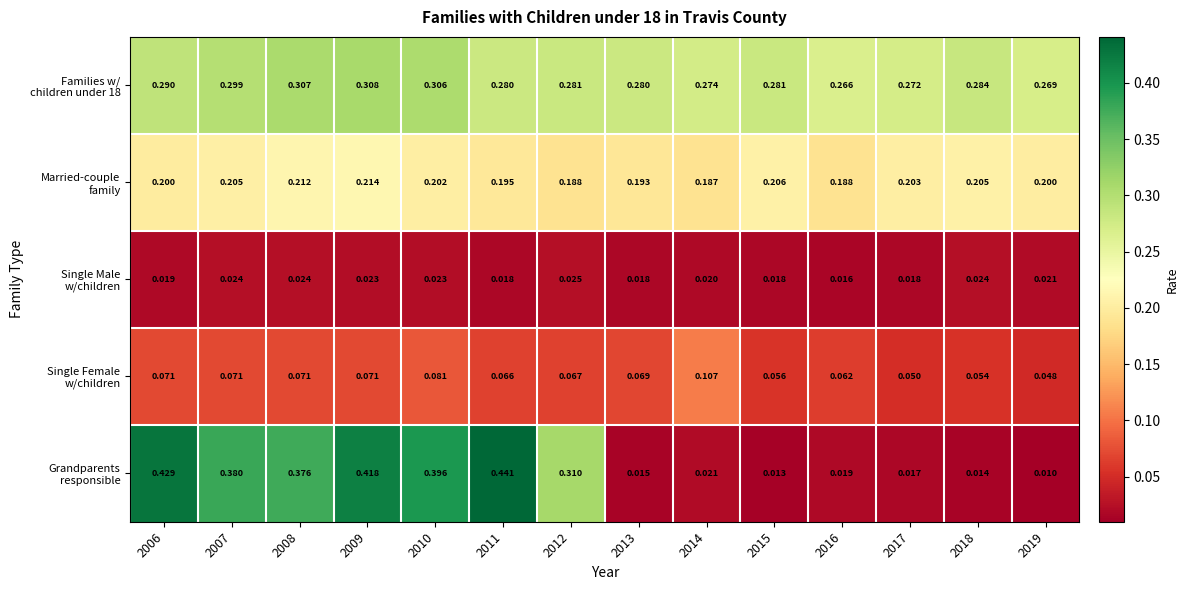

What is the spread (max minus min) of values at 2009?

0.4